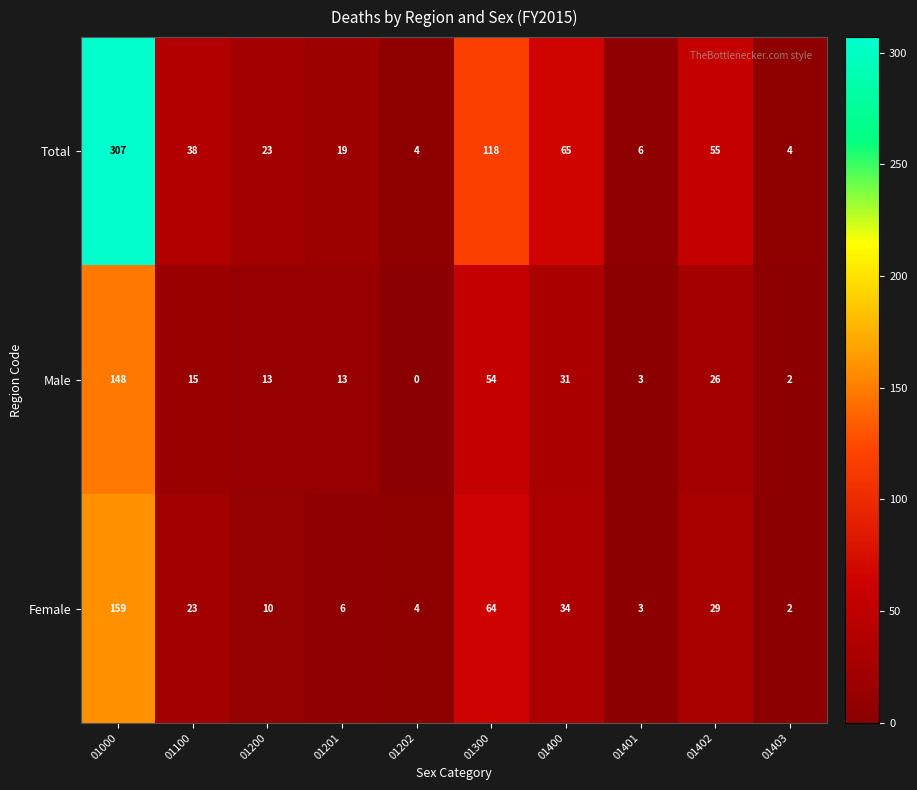

List the labels in order of Female value, largest first.

01000, 01300, 01400, 01402, 01100, 01200, 01201, 01202, 01401, 01403